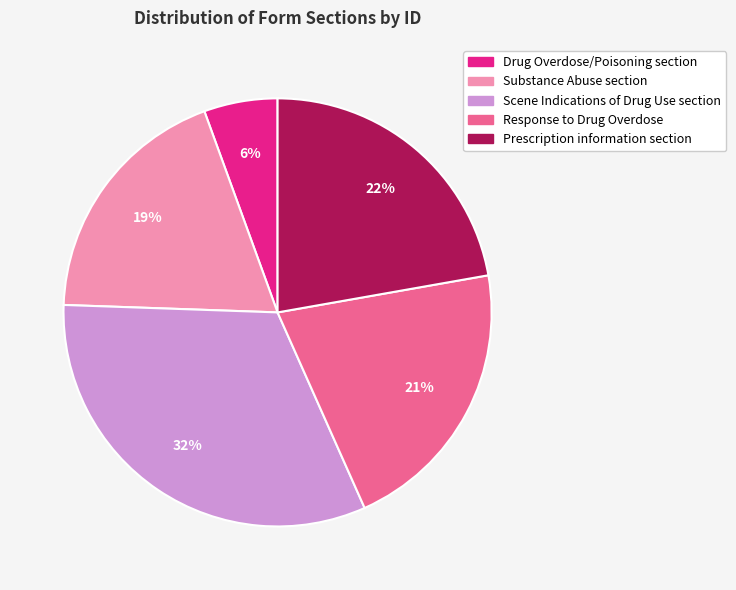

To the nearest percent, what is the average slice percentage?

20%